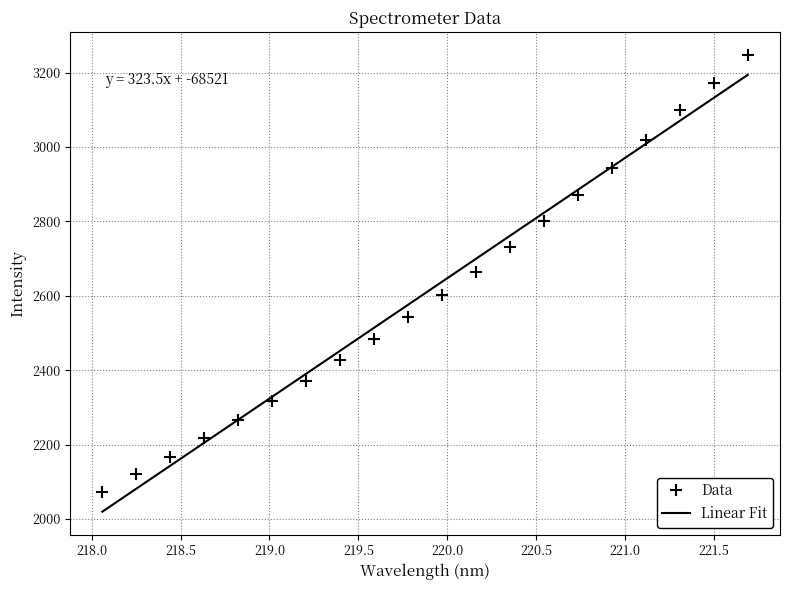

List the series in order of their peak value, lowest first.

Linear Fit, Data